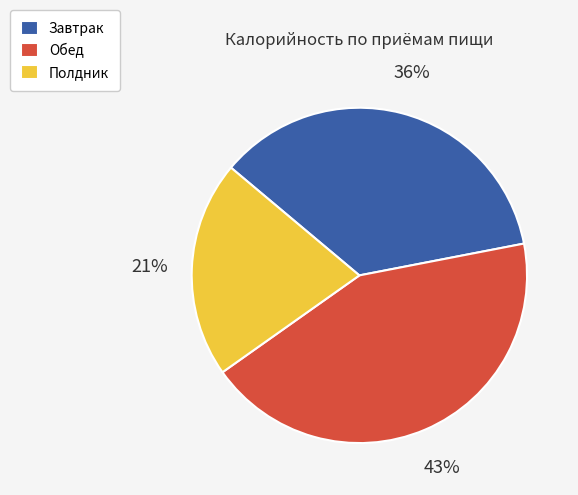

What is the ratio of the value at Полдник to the value at Обед?

0.5